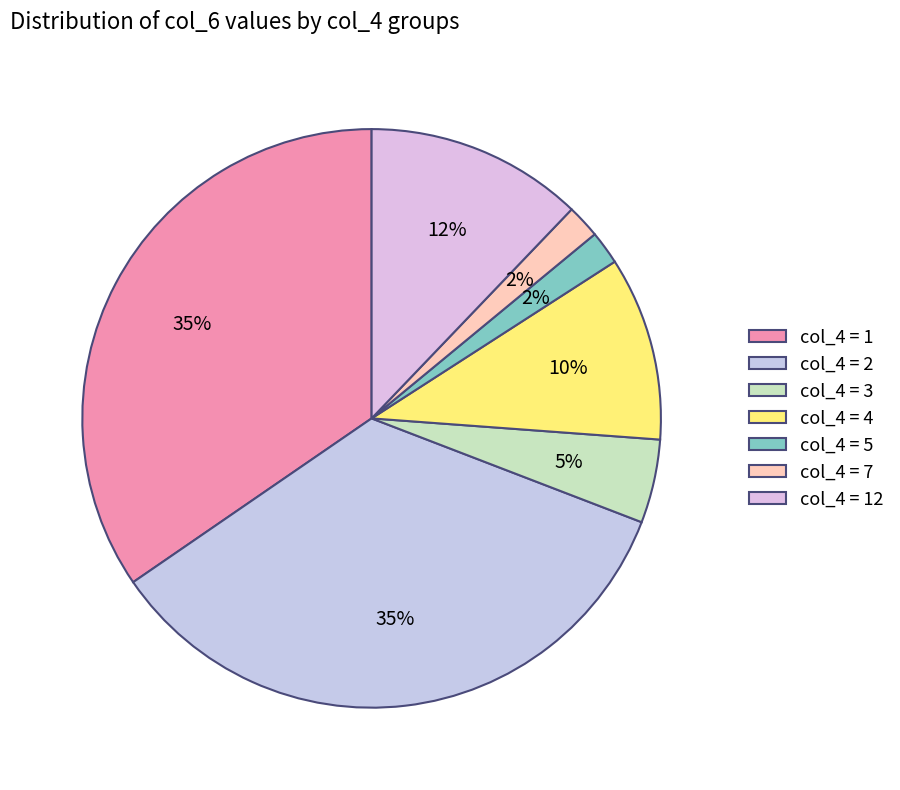

To the nearest percent, what is the average slice percentage?

14%